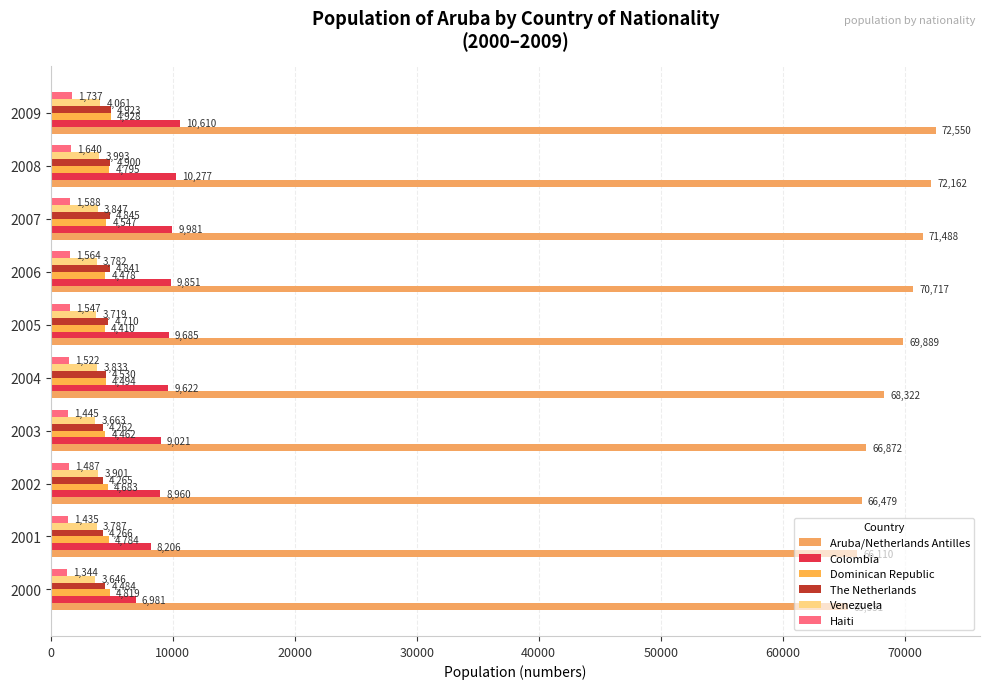

How many data points does each series have?

10